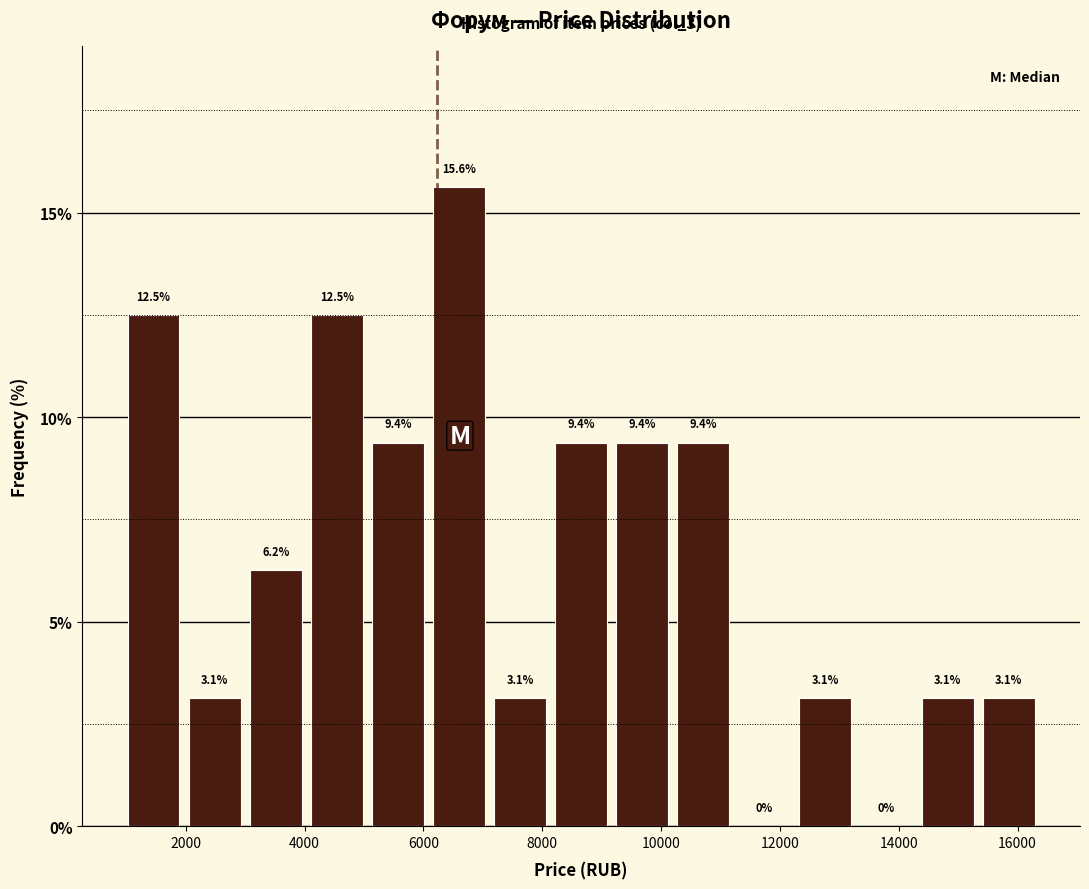

Reading left to right, transcribe this chart: for each bar, give the range it covers on the x-axis and its height. The bar edges are not printed on the chart, so give them approximately, as read against the axis.

1000 to 2000: 12.5
2000 to 3000: 3.1
3000 to 4000: 6.2
4000 to 5000: 12.5
5000 to 6000: 9.4
6000 to 7200: 15.6
7200 to 8200: 3.1
8200 to 9200: 9.4
9200 to 10200: 9.4
10200 to 11200: 9.4
11200 to 12200: 0.0
12200 to 13200: 3.1
13200 to 14400: 0.0
14400 to 15400: 3.1
15400 to 16400: 3.1